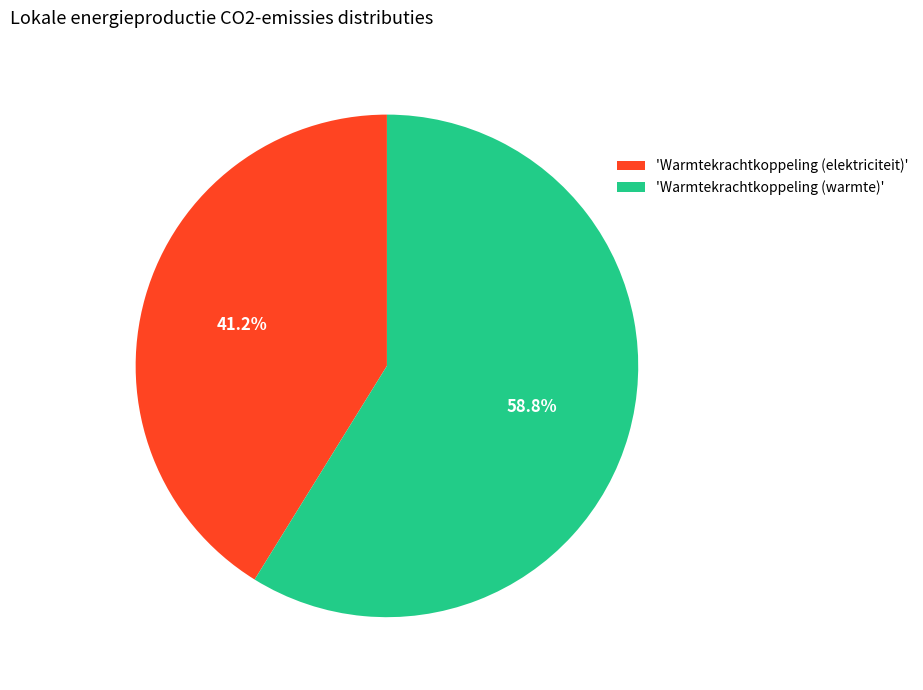

How many slices are in this pie chart?

2